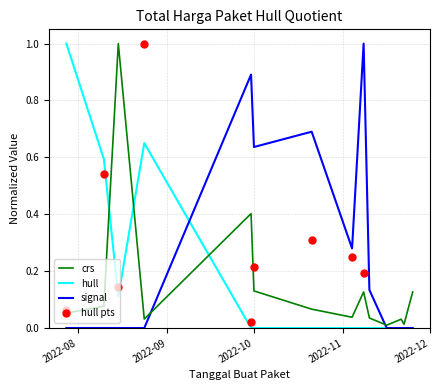

What is the highest value of the signal series?

1.0